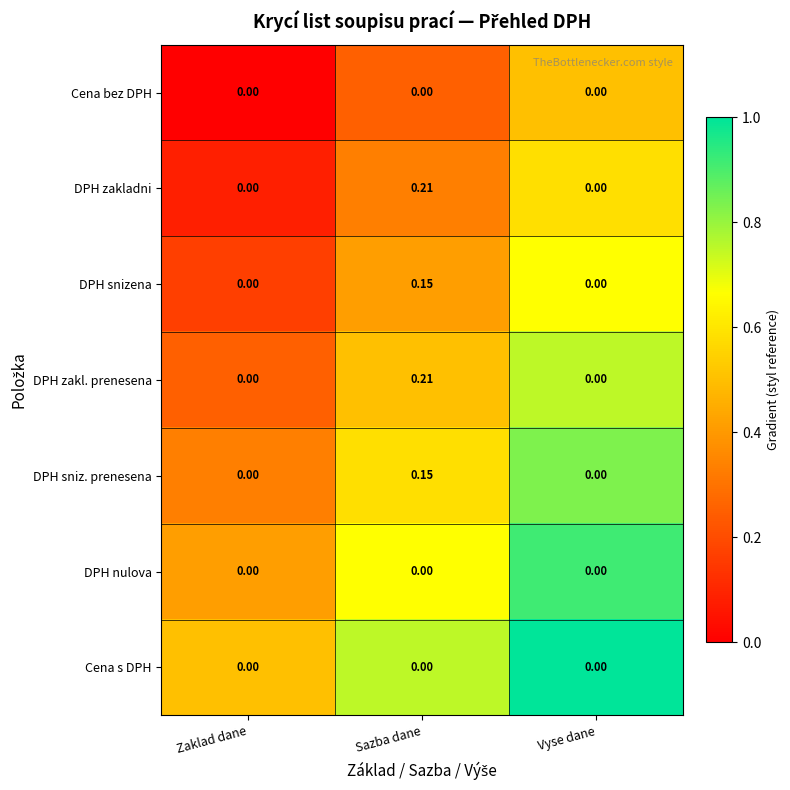

At which category is the sum across all series the highest?

Sazba dane